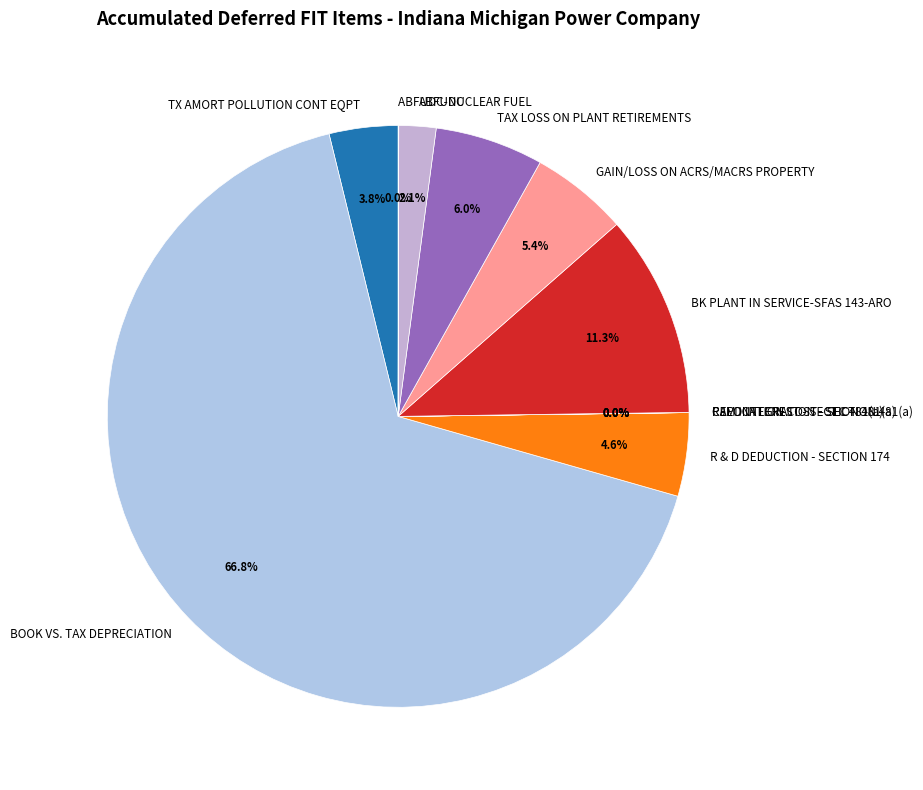

To the nearest percent, what is the average slice percentage?

9%